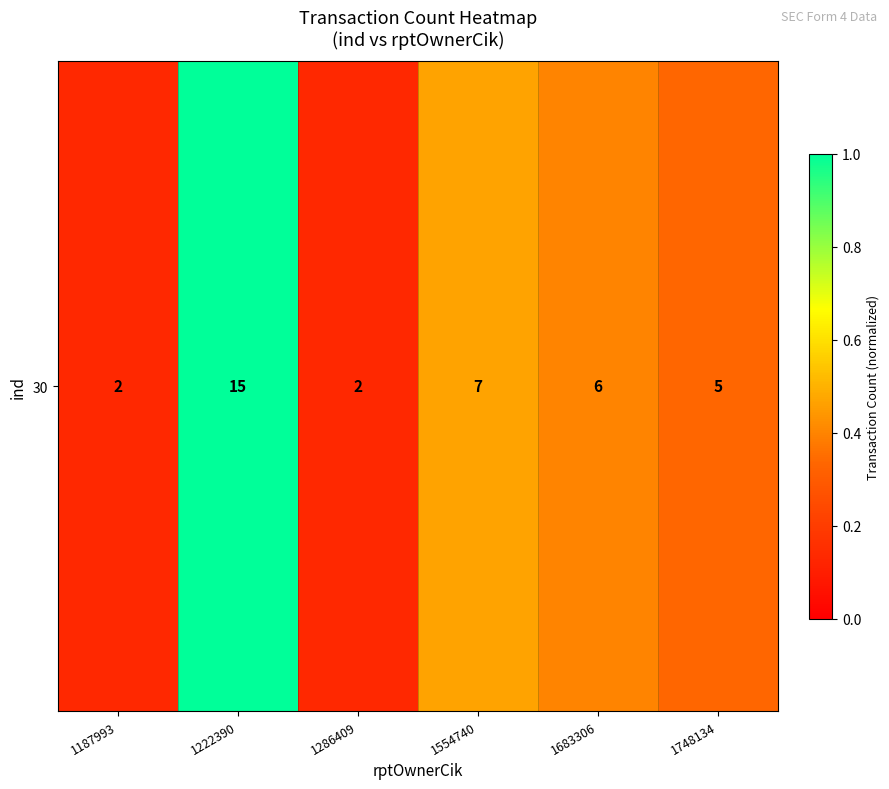

How many categories are shown in the chart?

6